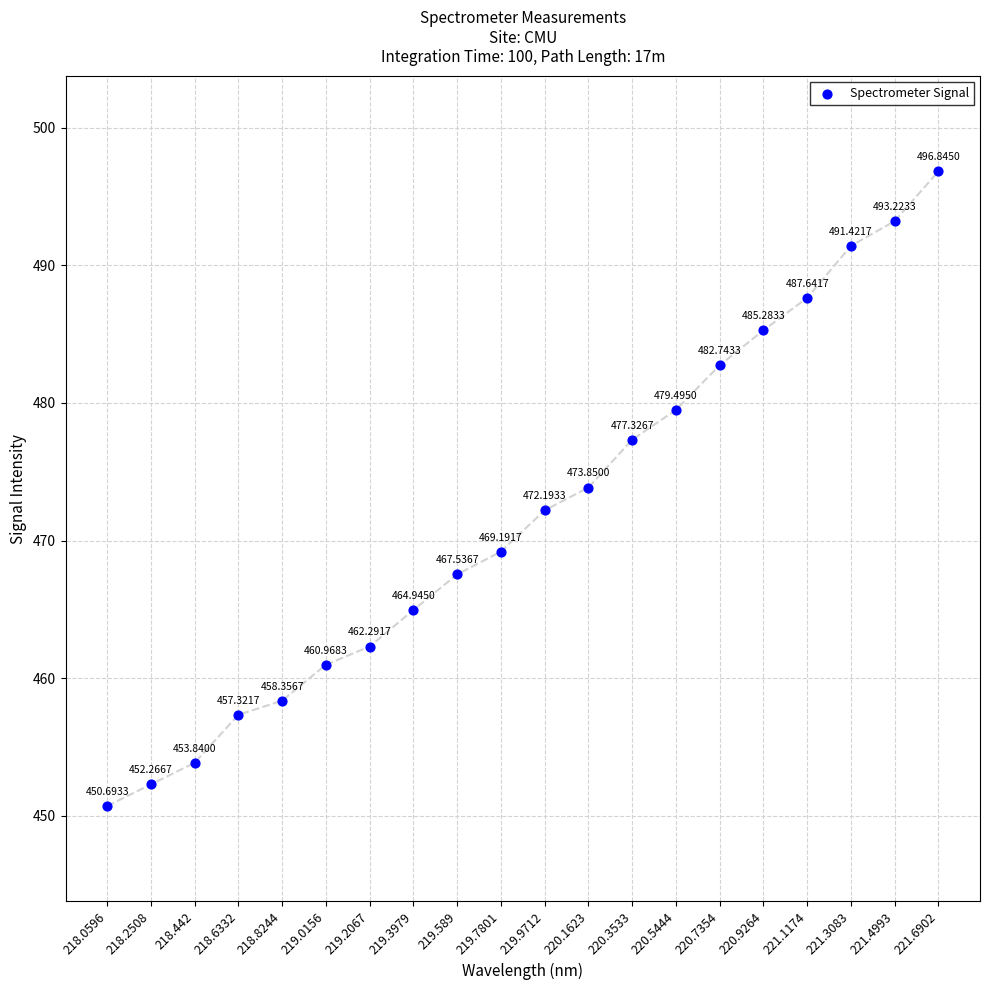

What is the range of Y values (max minus min)?

46.2